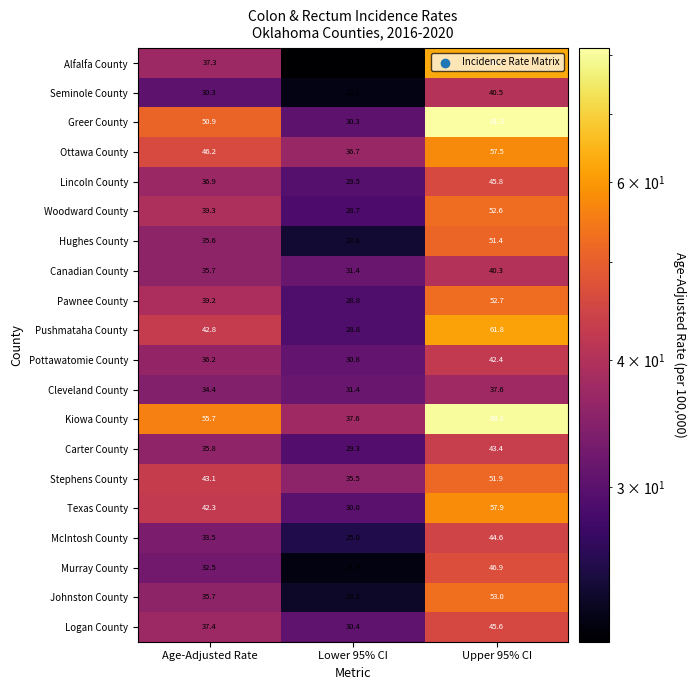

What is the greatest value displayed?

81.3